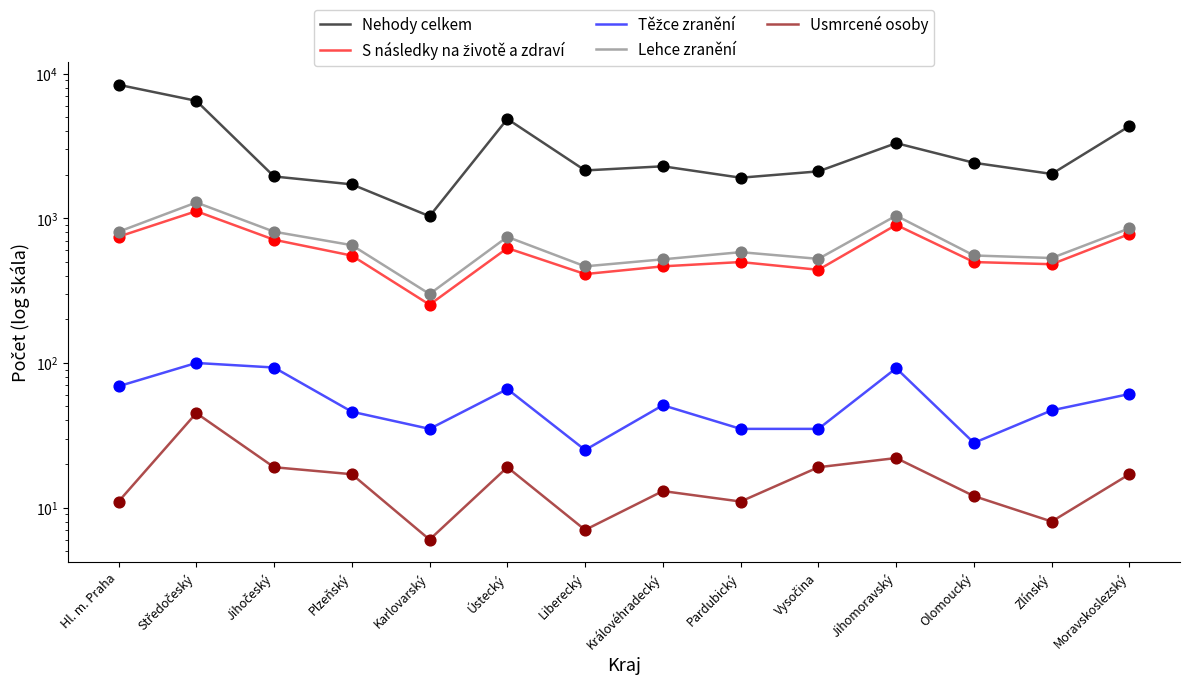

Which series contains the highest Y value?

Nehody celkem